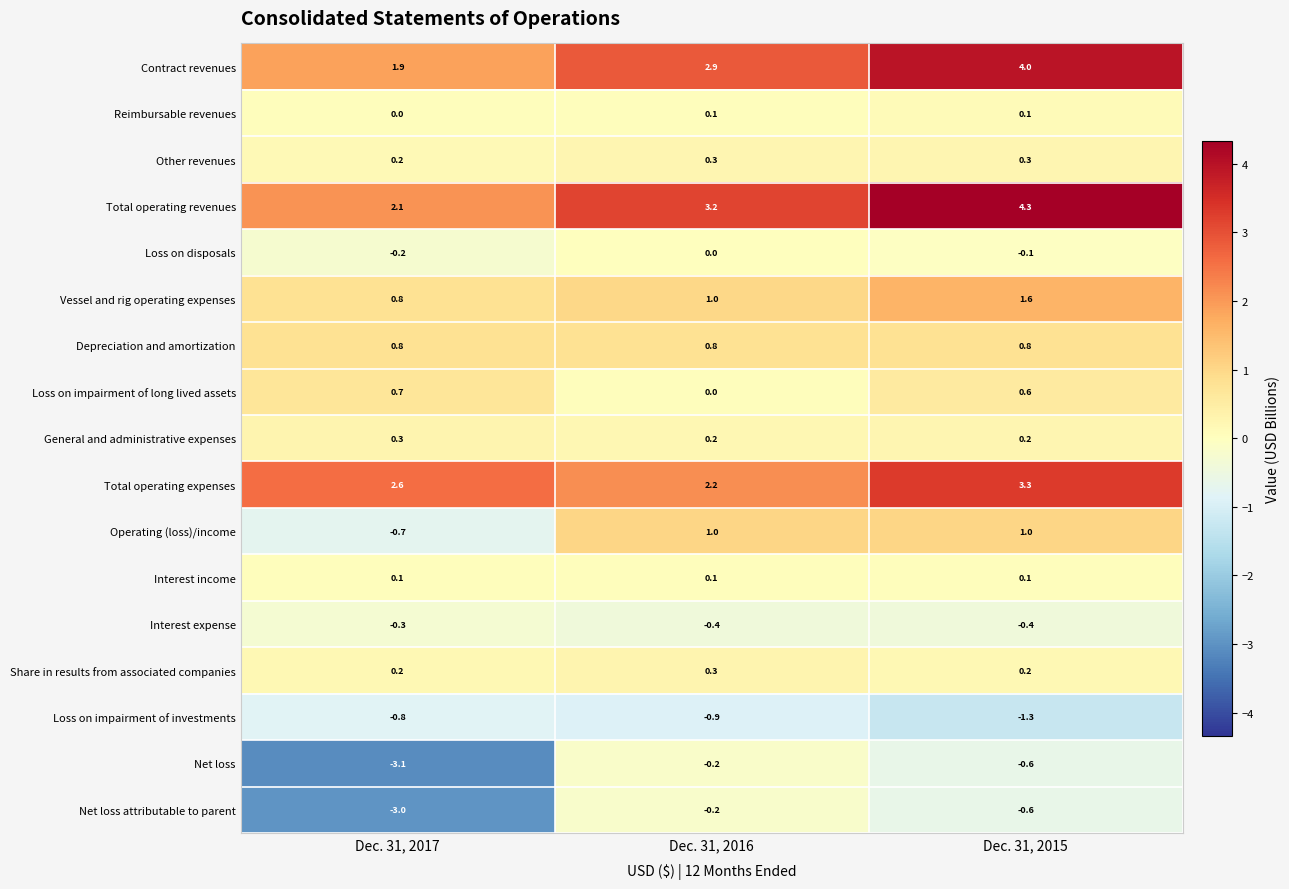

What is the smallest value displayed?

-3.1